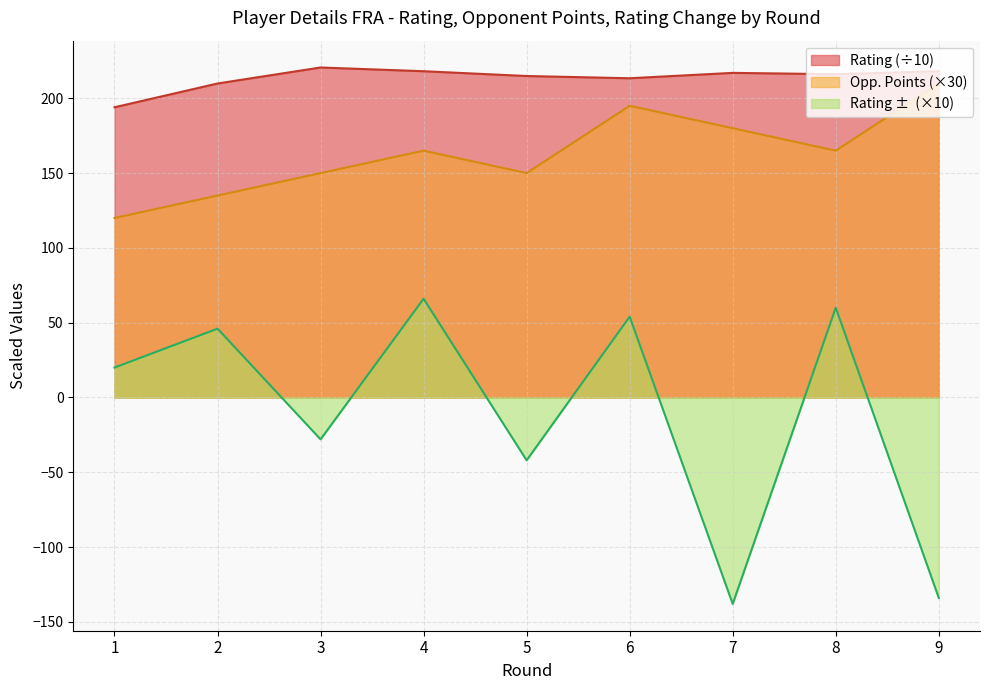

What is the maximum value for Rating +/-?

66.0